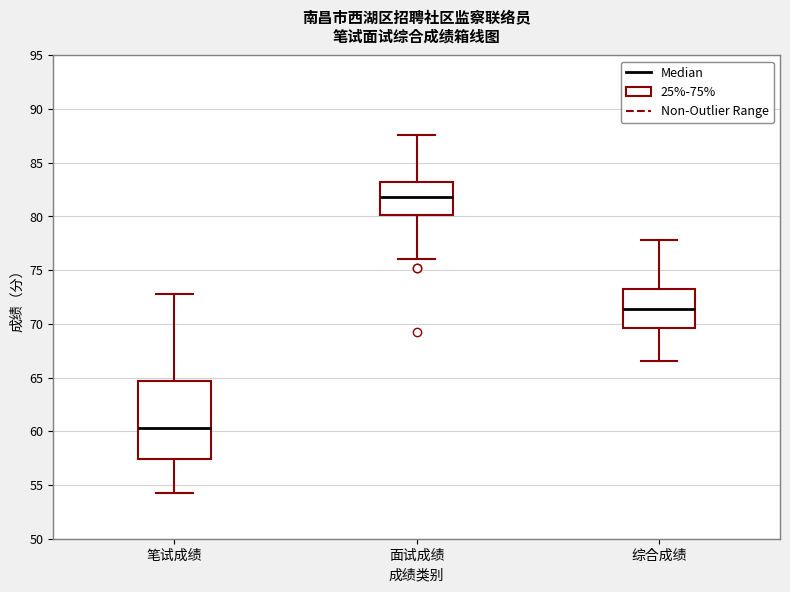

Reading left to right, read every box against the y-axis: the position of its median line, the range the box covers, and the ends of its whiskers. The values are not printed on the chart, so give them approximately, as read against the axis.

笔试成绩: median 60.5, box 57.5 to 64.5, whiskers 54.5 to 73.0
面试成绩: median 82.0, box 80.0 to 83.0, whiskers 76.0 to 87.5
综合成绩: median 71.5, box 69.5 to 73.0, whiskers 66.5 to 78.0